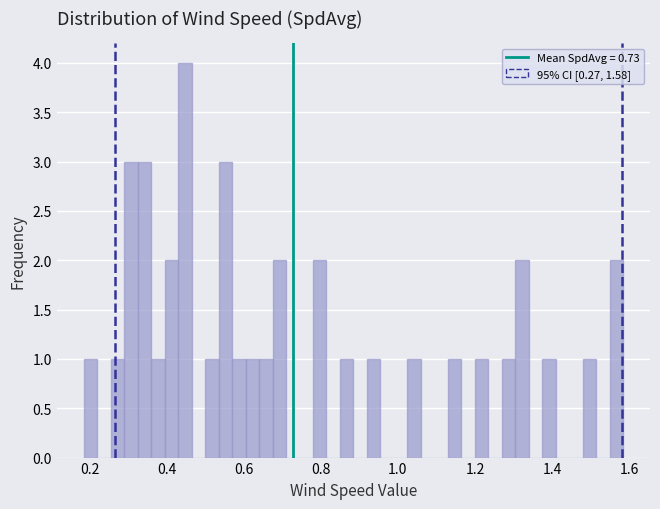

Read against the x-axis, roughly where is the centre of the tallest bar?

0.44